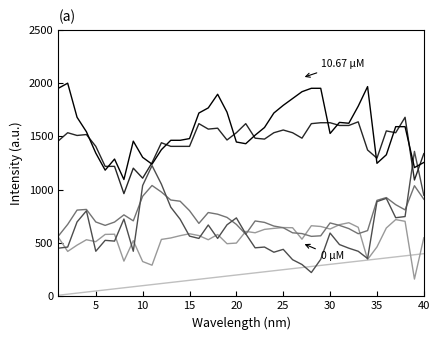

What is the smallest value displayed?

10.0